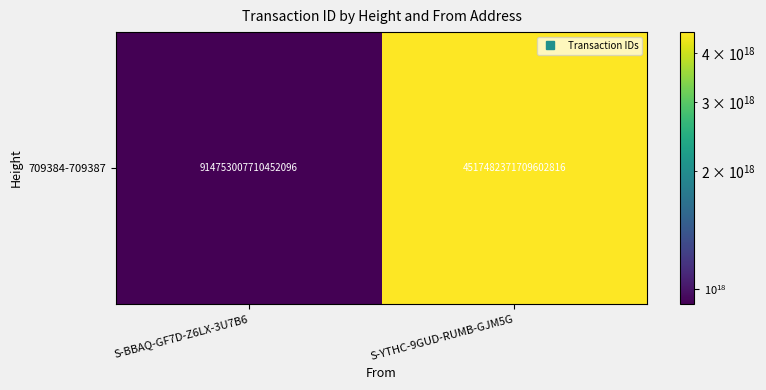

Which label corresponds to the largest value in the chart?

S-YTHC-9GUD-RUMB-GJM5G